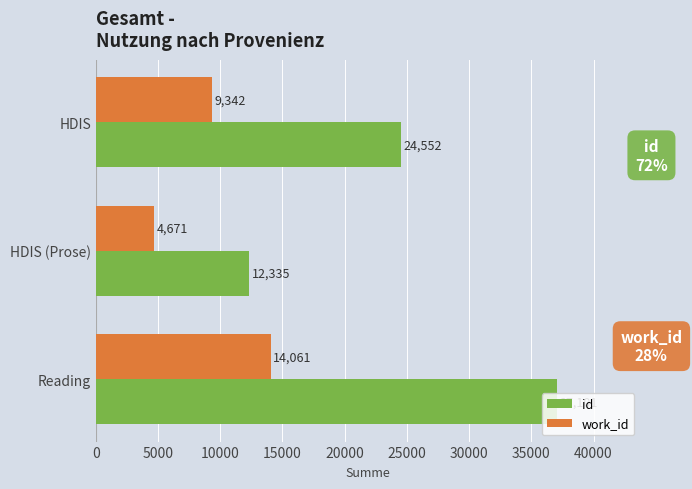

Which label corresponds to the largest value in the chart?

Reading